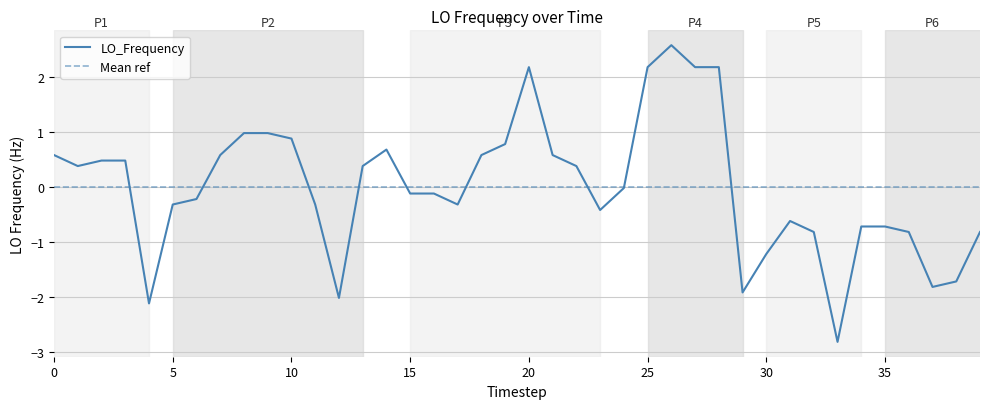

What is the lowest value of the LO_Frequency series?

-2.8